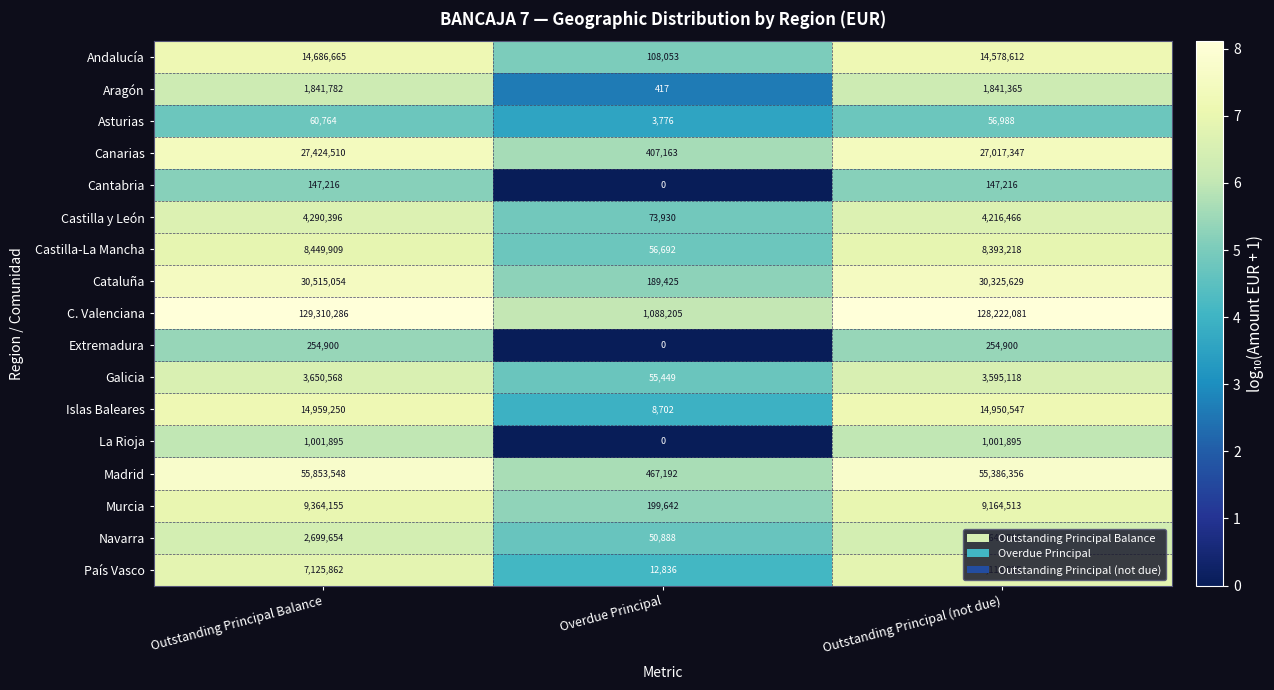

What is the sum of the C. Valenciana values at Outstanding Principal Balance and Overdue Principal?

130398491